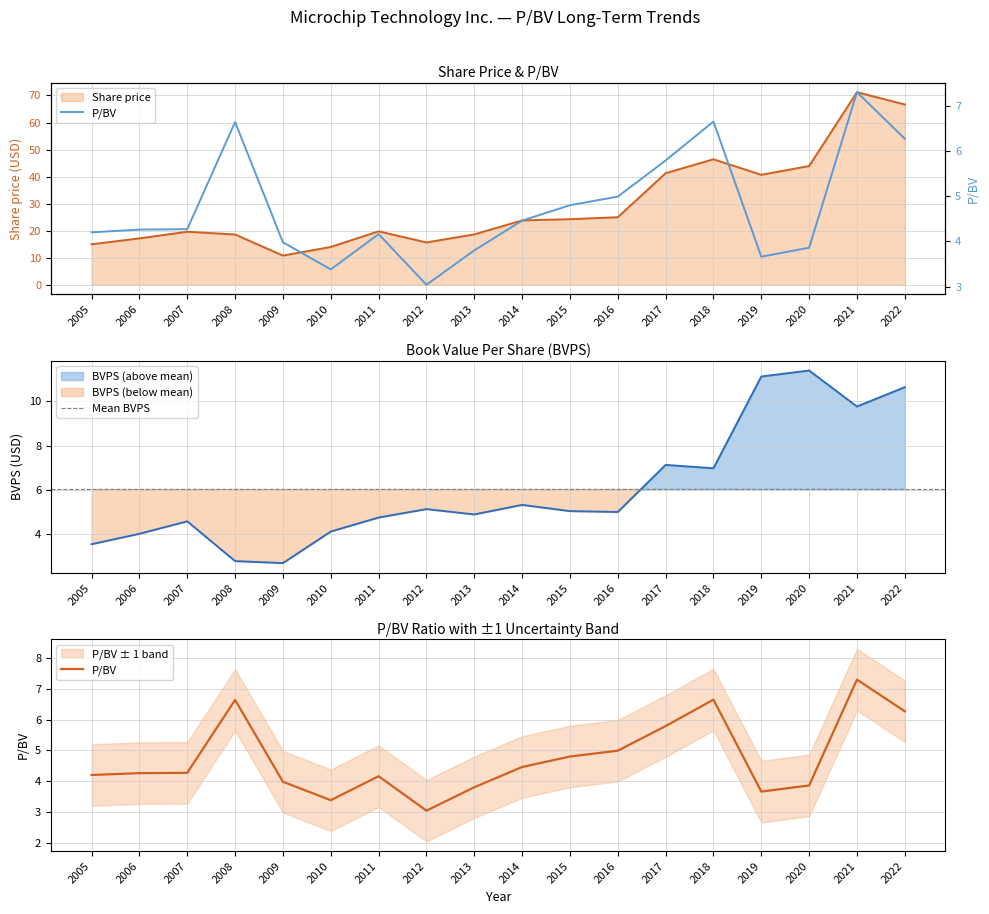

At which label does Share price reach its peak?

2021